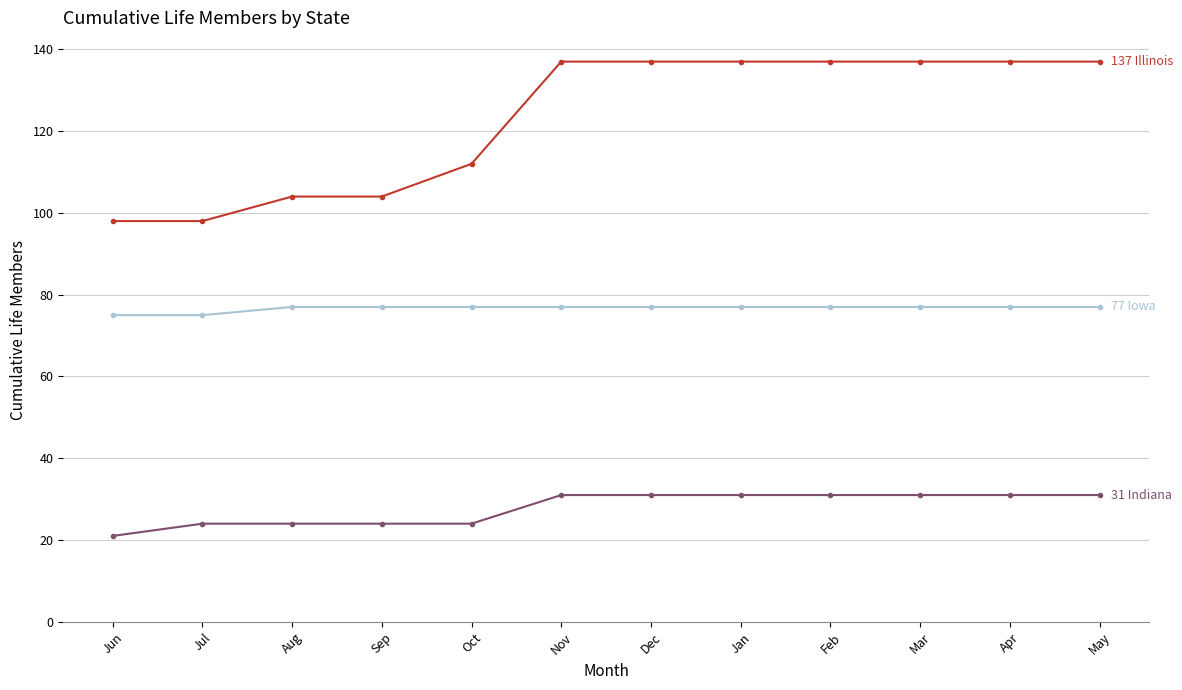

What is the total value across all series at Feb?

245